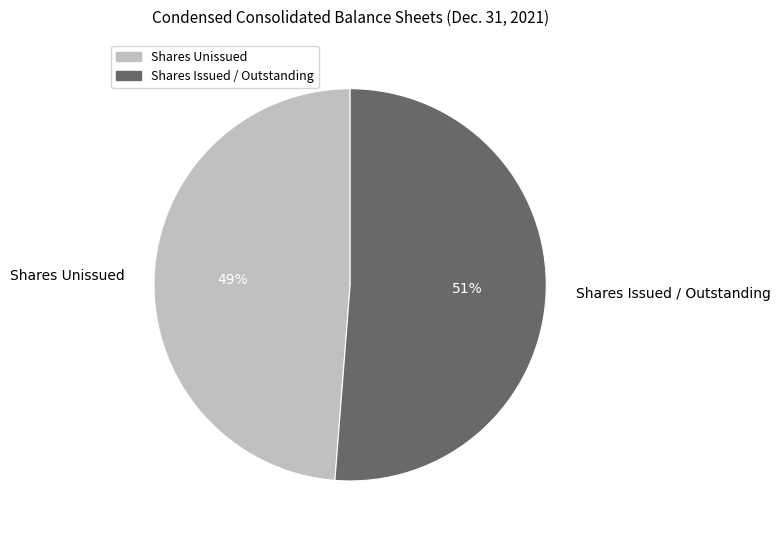

Which category has the smallest portion of the pie?

Shares Unissued